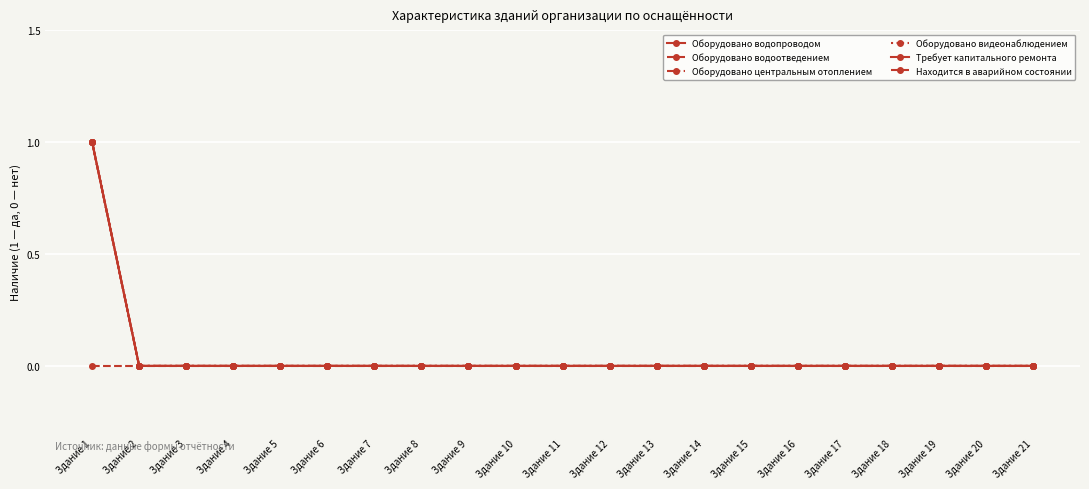

How many lines are shown in the chart?

6